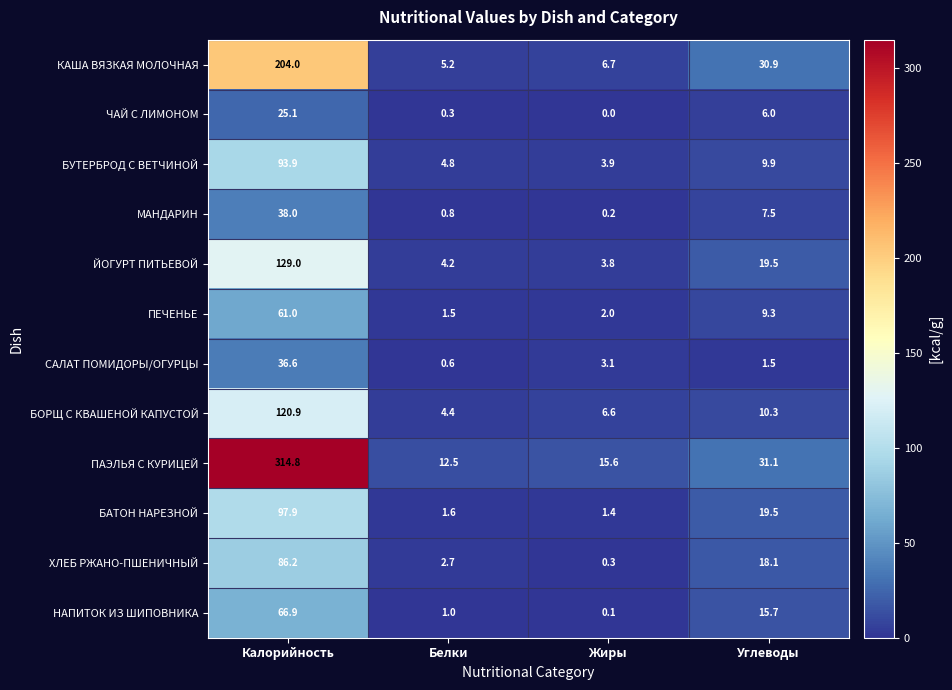

How many data points in БОРЩ С КВАШЕНОЙ КАПУСТОЙ are above 10?

2